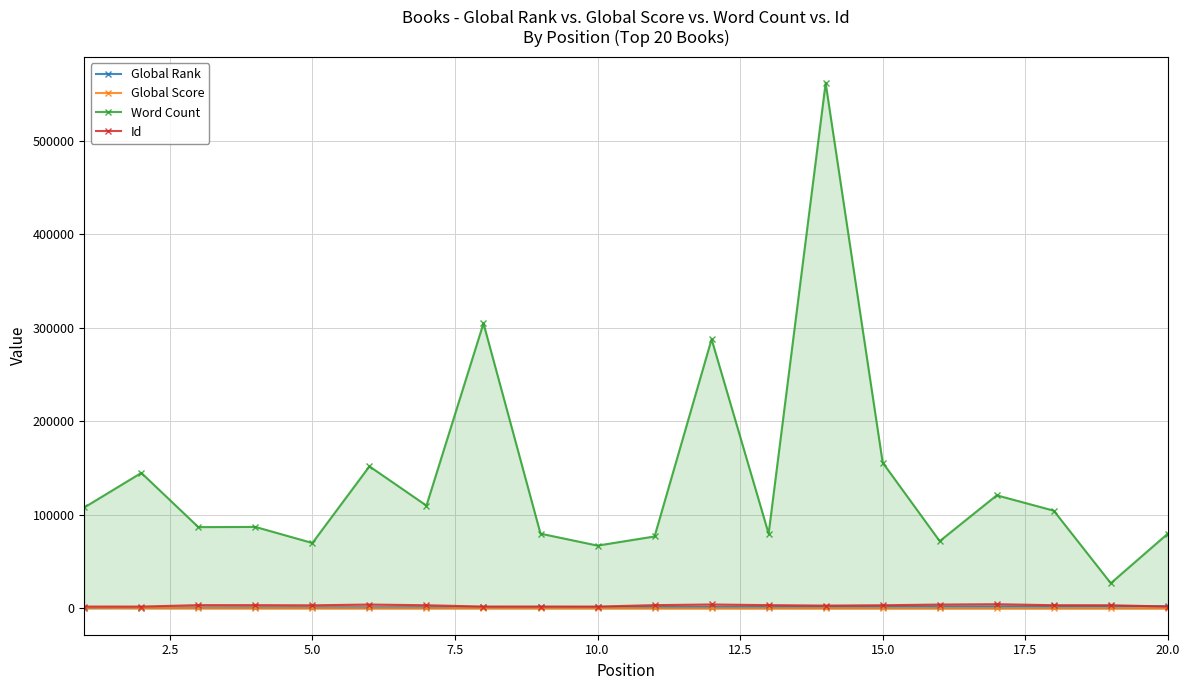

Which series ends up on top after the final intersection of Id and Global Rank?

Global Rank